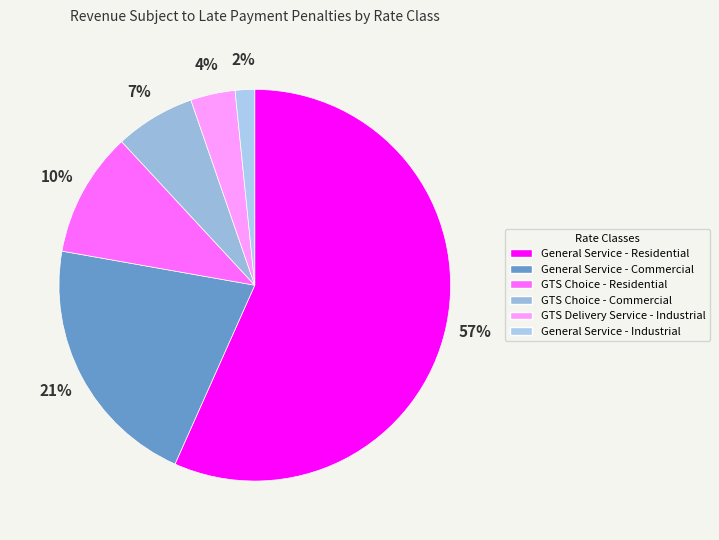

What is the total percentage of GTS Choice - Commercial and General Service - Residential?

63.3%